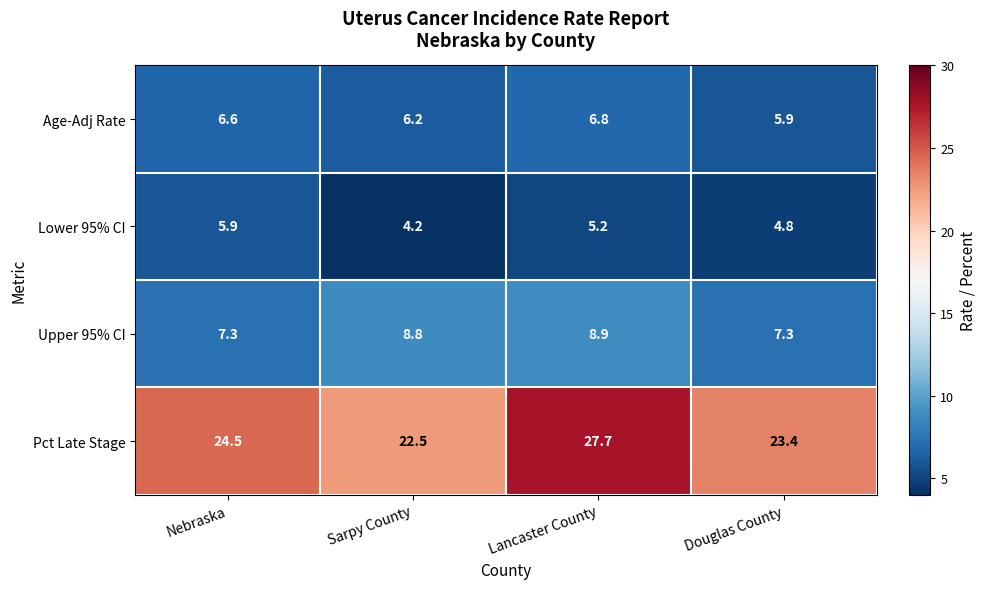

What value does the Pct Late Stage series have at Douglas County?

23.4